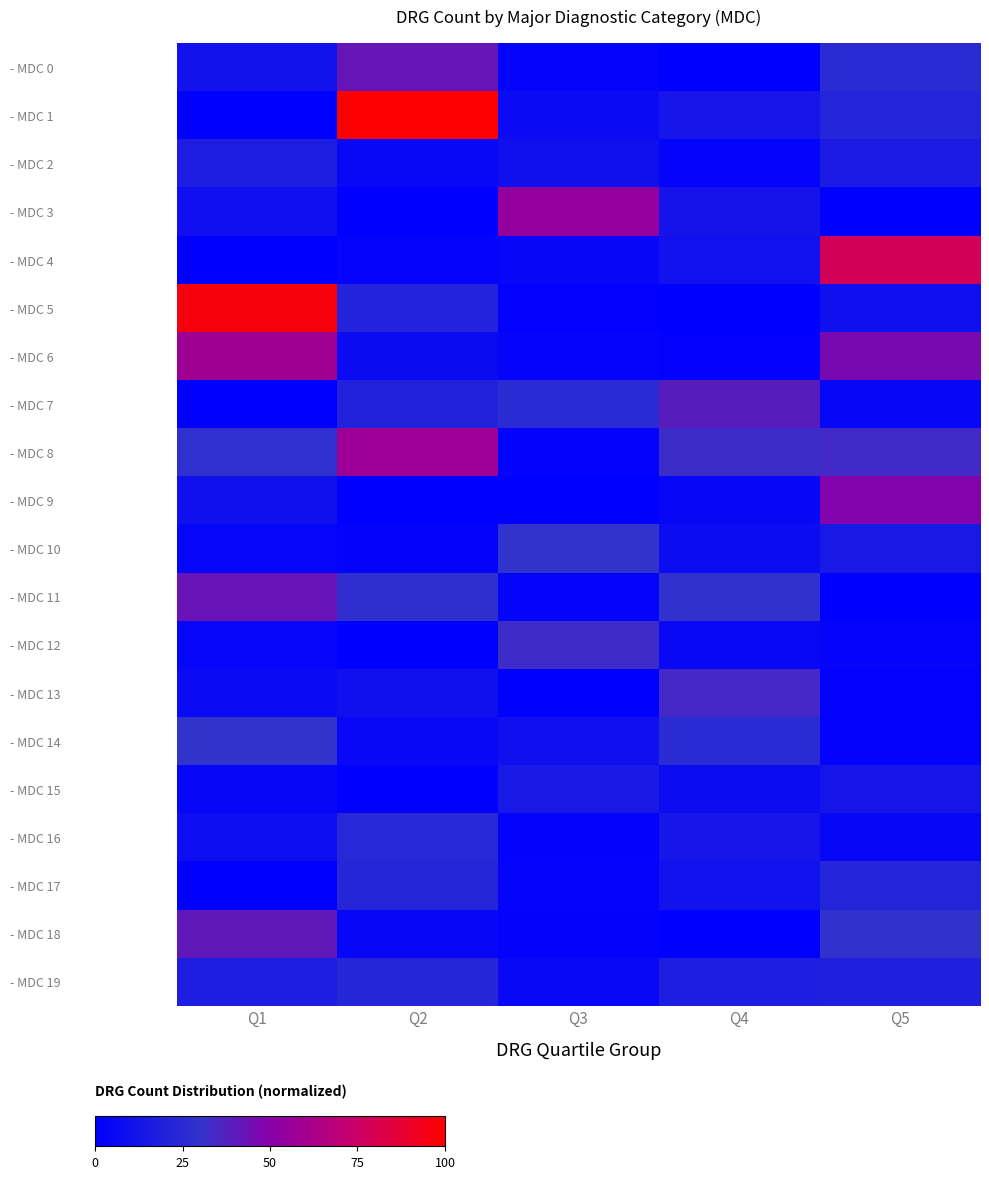

Rank the series by their maximum value, from lowest to highest.

- MDC 15, - MDC 2, - MDC 19, - MDC 17, - MDC 16, - MDC 14, - MDC 10, - MDC 12, - MDC 13, - MDC 7, - MDC 18, - MDC 0, - MDC 11, - MDC 9, - MDC 3, - MDC 8, - MDC 6, - MDC 4, - MDC 5, - MDC 1